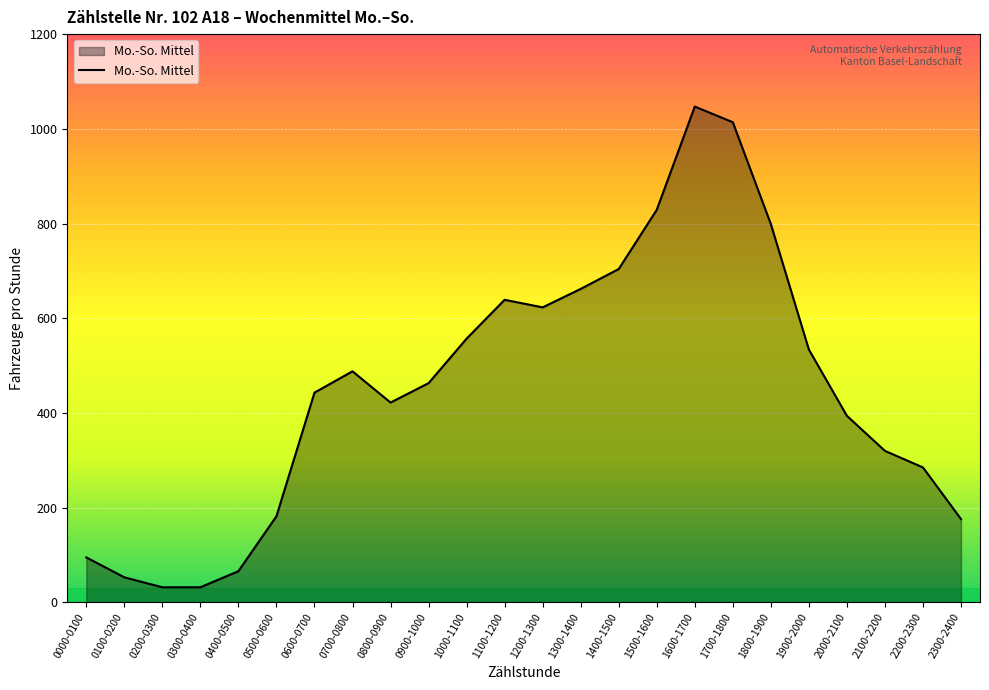

Where does the data first go above 463?

0700-0800